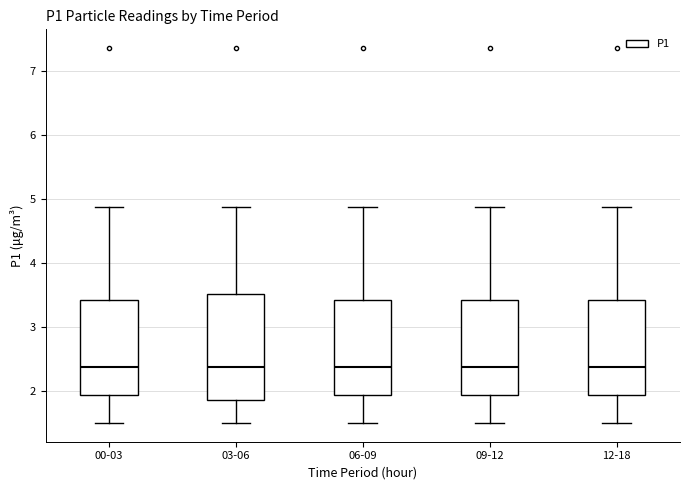

Comparing the boxes themselves (not the whiskers), which one is the tallest?

03-06